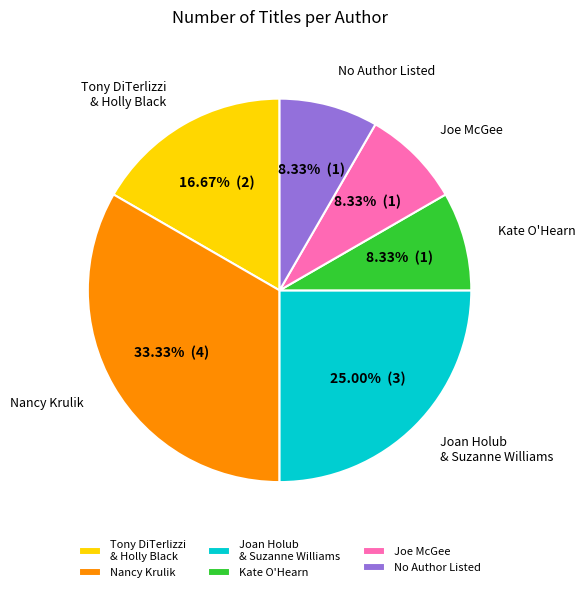

Do Joe McGee and Tony DiTerlizzi & Holly Black together represent more than half of the pie?

No